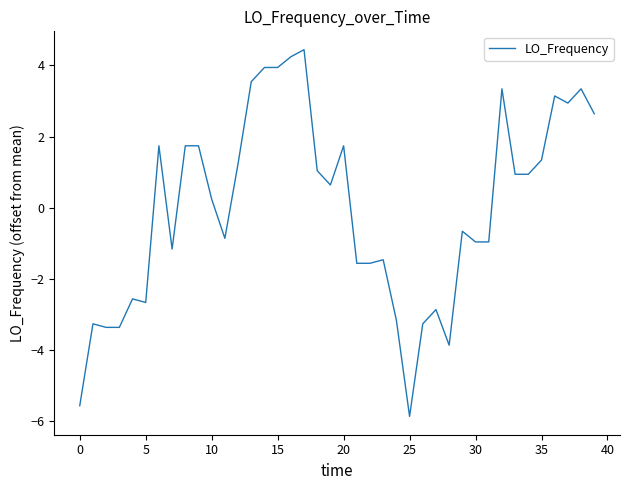

What is the difference between the maximum and minimum values?

10.3